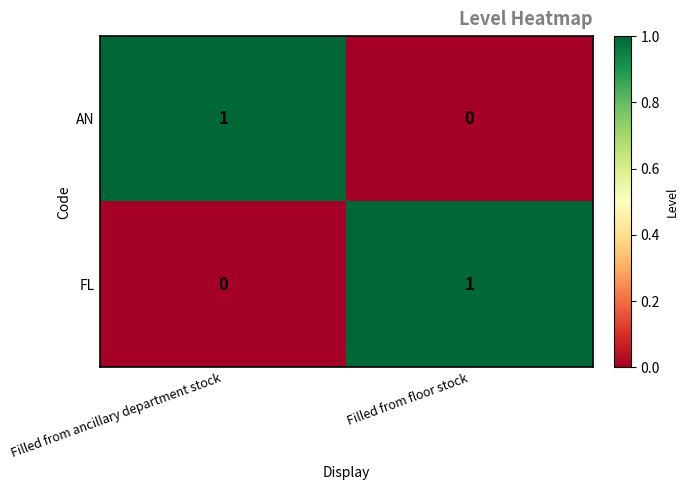

How many values in the AN series are below 1?

1